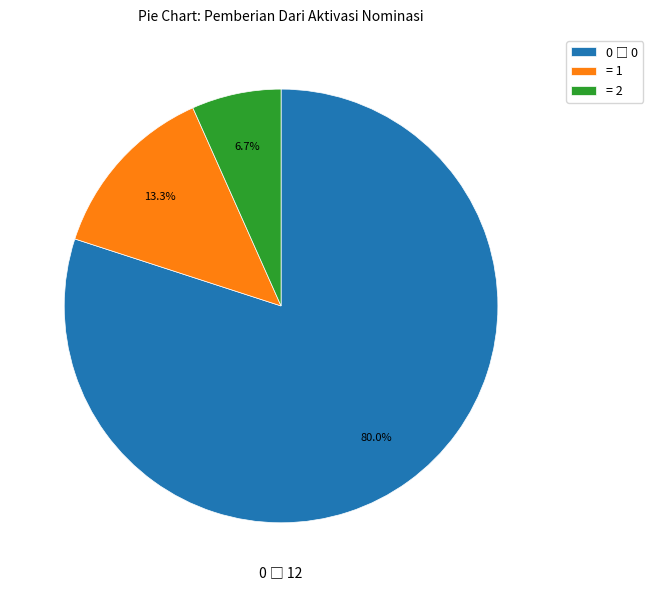

What is the ratio of the value at = 2 to the value at = 1?

0.5